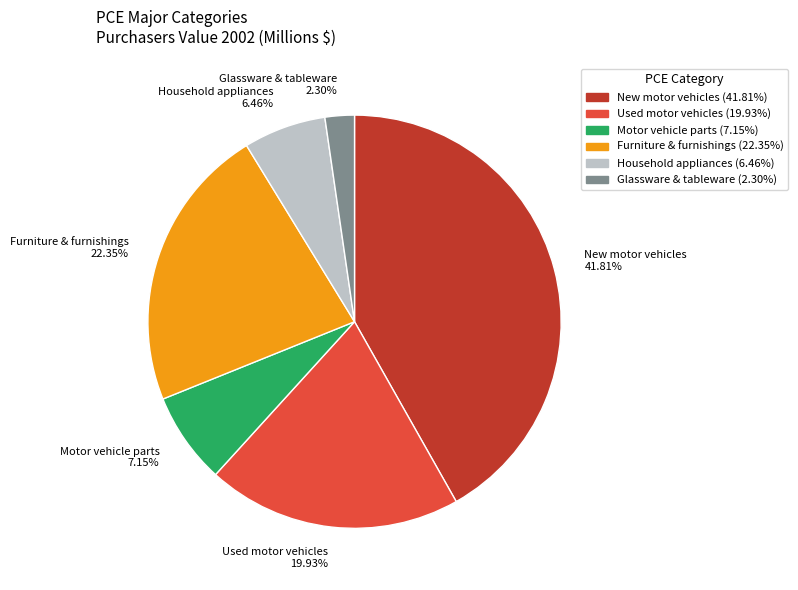

Which category has the biggest portion of the pie?

New motor vehicles